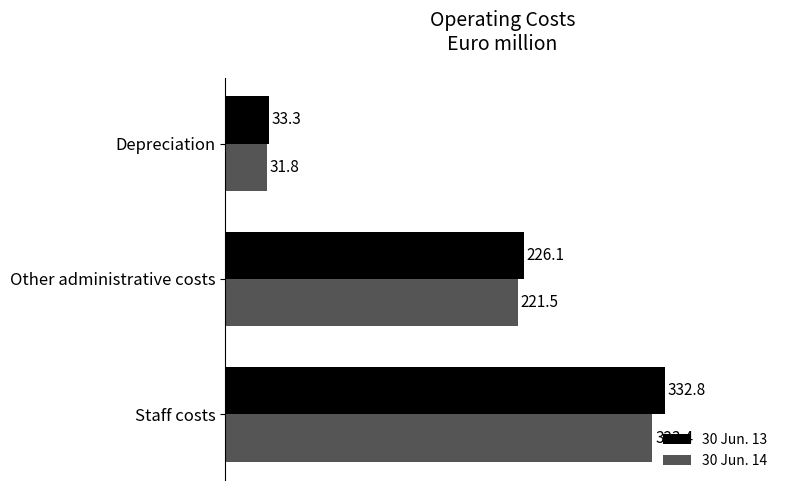

Rank the categories by 30 Jun. 13 value from highest to lowest.

Staff costs, Other administrative costs, Depreciation